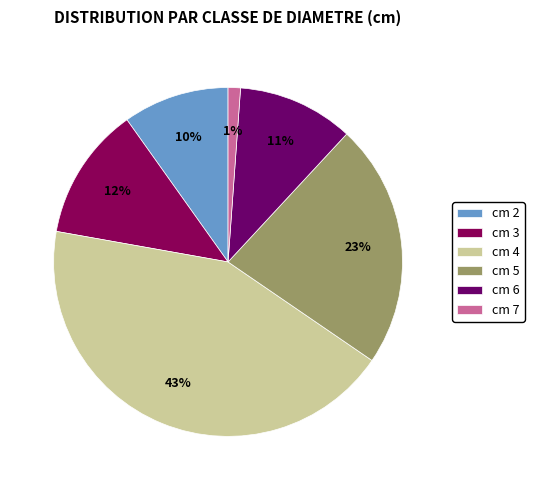

Is there a majority slice in this chart?

No